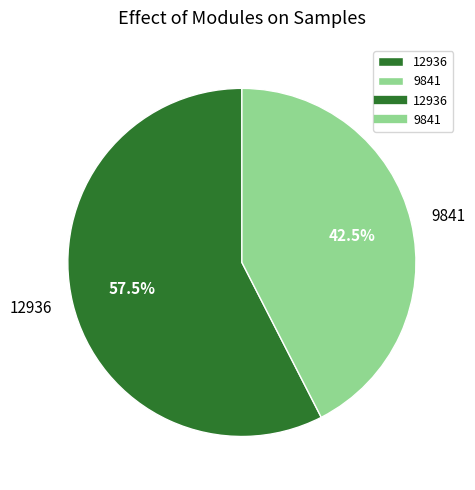

To the nearest percent, what is the average slice percentage?

50%